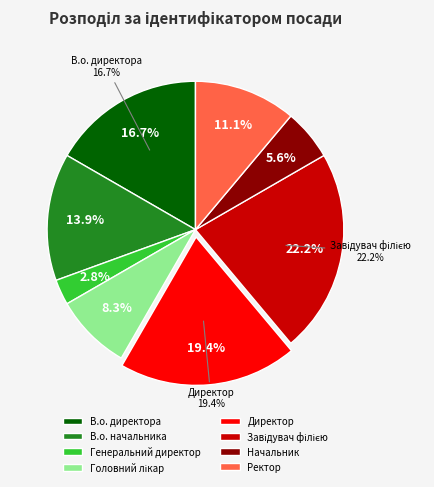

What percentage do Директор and Головний лікар together represent?

27.8%